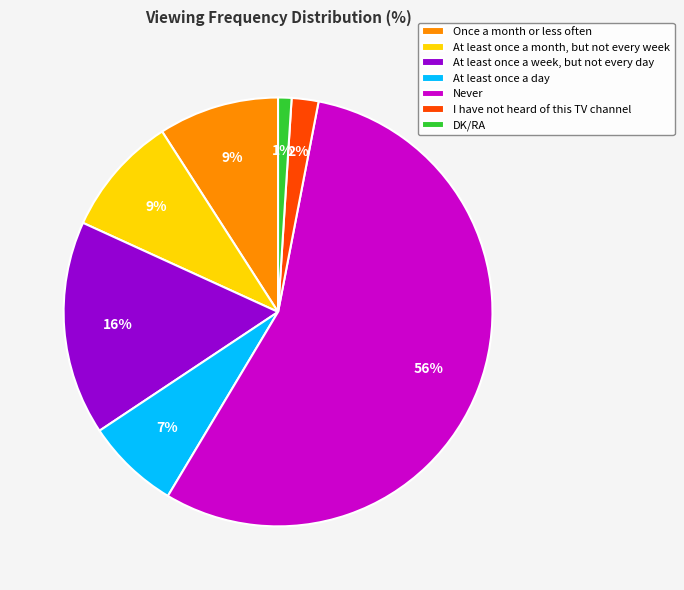

Which slice represents more than half of the pie?

Never